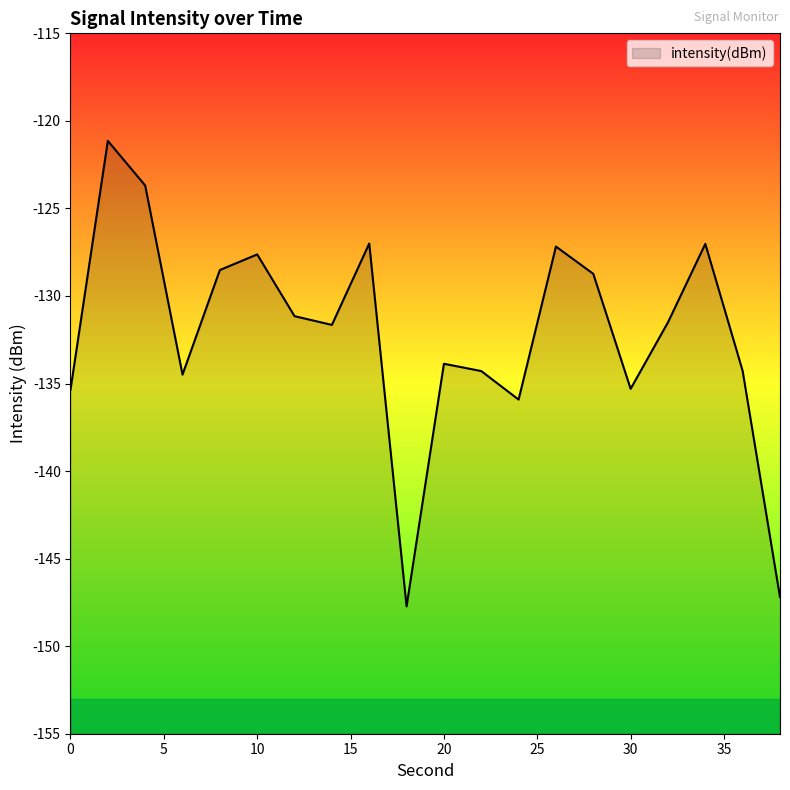

What is the sum of the values at 26 and 30?

-262.5